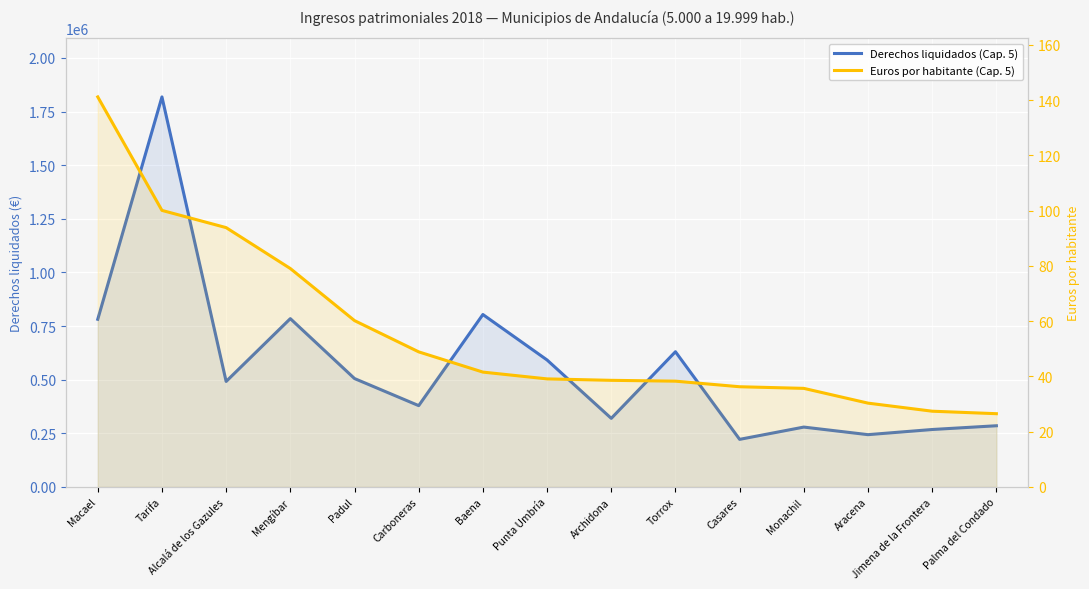

What is the value of the Derechos liquidados (Cap. 5) point at the 3rd from the left?

491922.0